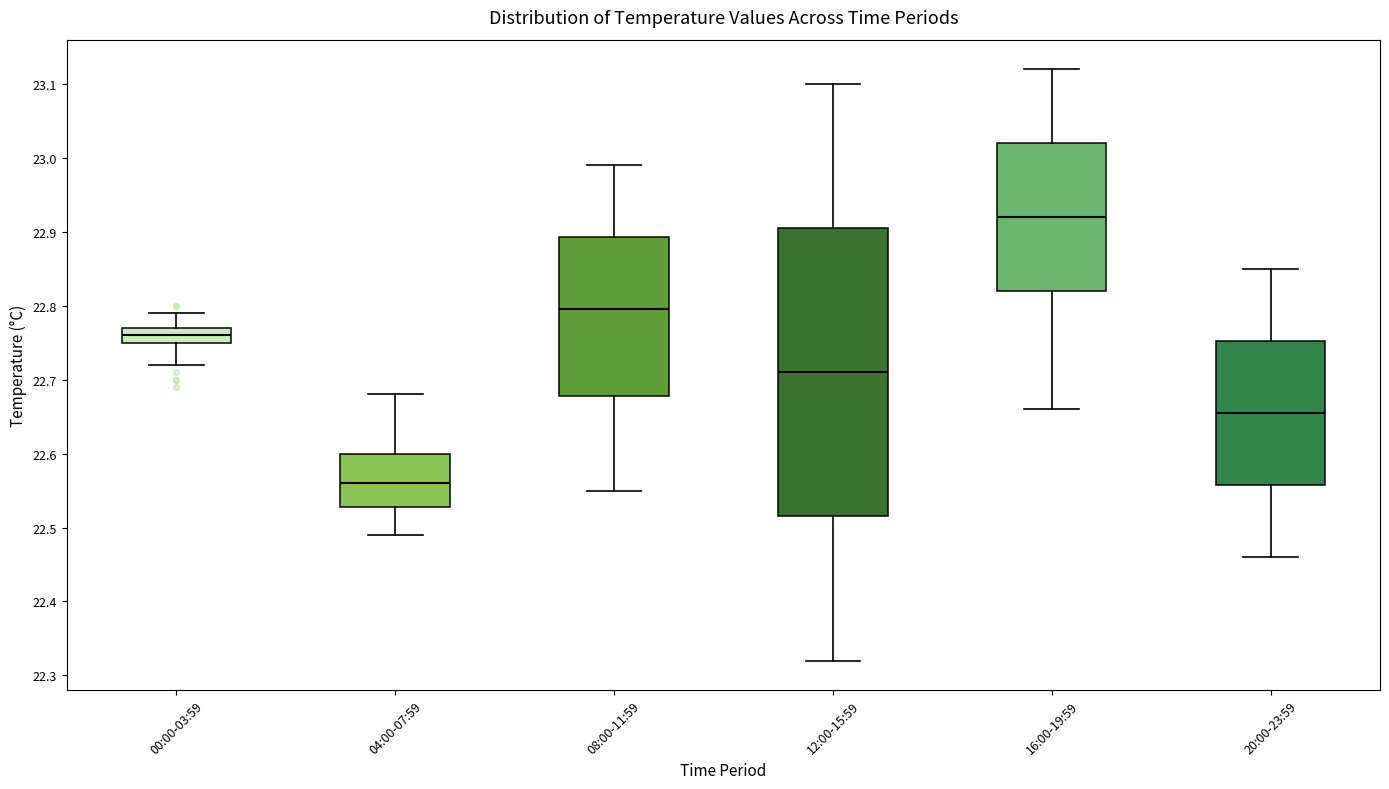

Reading left to right, read every box against the y-axis: the position of its median line, the range the box covers, and the ends of its whiskers. The values are not printed on the chart, so give them approximately, as read against the axis.

00:00-03:59: median 22.76, box 22.75 to 22.77, whiskers 22.72 to 22.79
04:00-07:59: median 22.56, box 22.53 to 22.60, whiskers 22.49 to 22.68
08:00-11:59: median 22.80, box 22.68 to 22.89, whiskers 22.55 to 22.99
12:00-15:59: median 22.71, box 22.52 to 22.91, whiskers 22.32 to 23.10
16:00-19:59: median 22.92, box 22.82 to 23.02, whiskers 22.66 to 23.12
20:00-23:59: median 22.66, box 22.56 to 22.75, whiskers 22.46 to 22.85